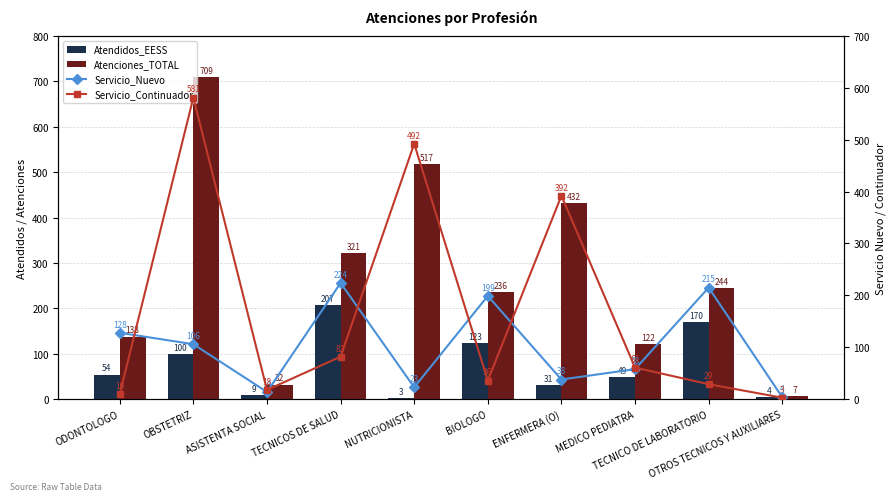

How many series are shown in this chart?

4